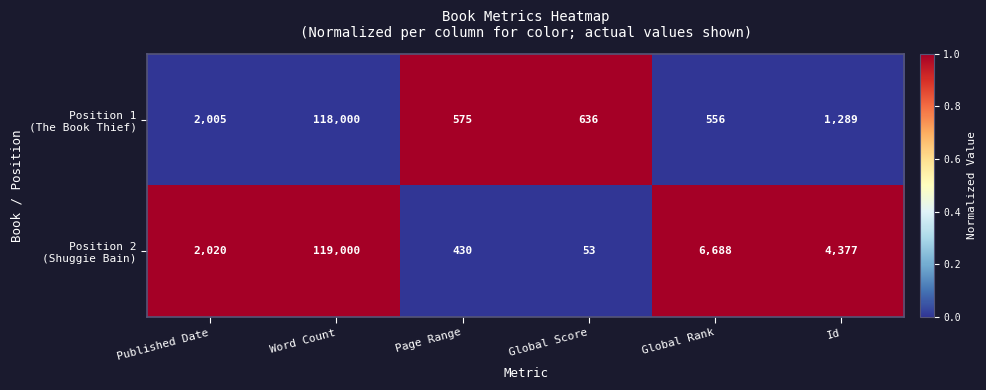

What is the maximum value shown in the chart?

119000